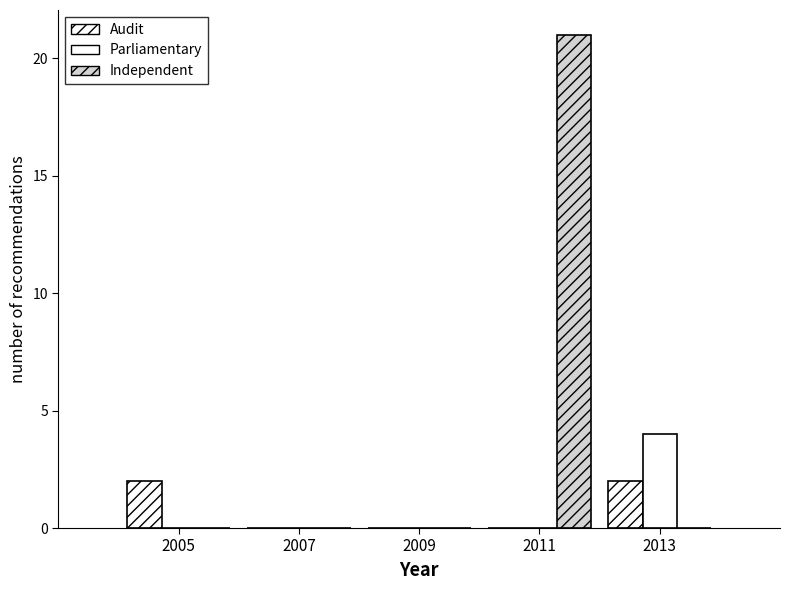

How many groups of bars are there?

5